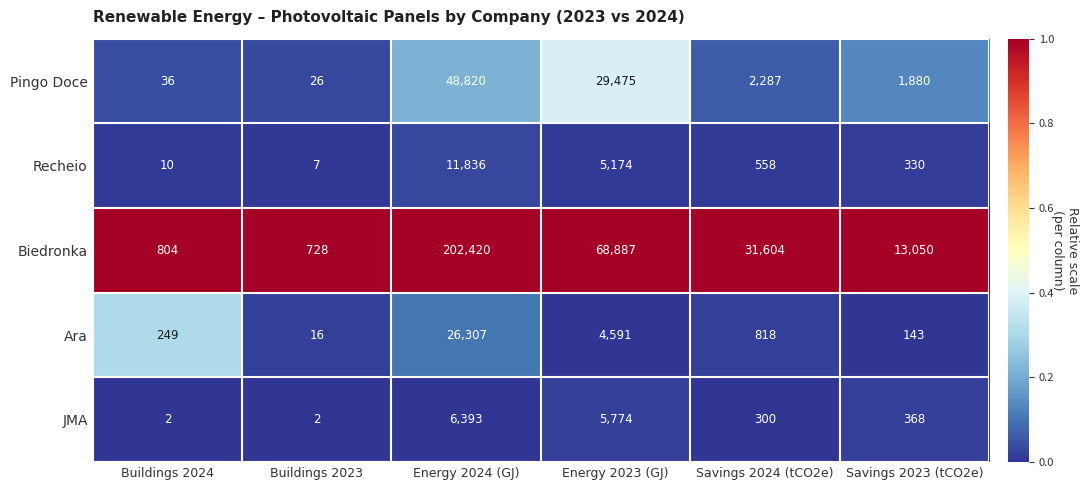

At how many categories does at least one series exceed 3960?

4